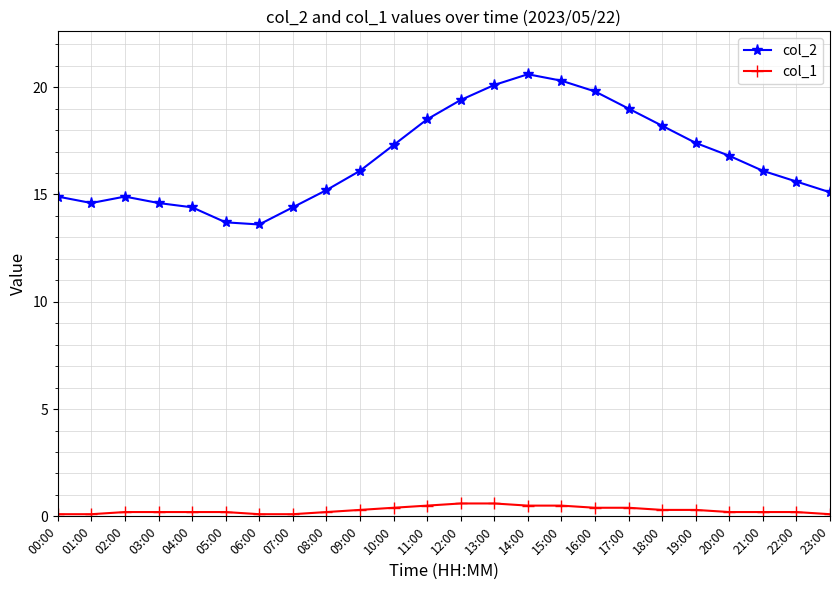

What is the label of the 3rd point from the right?

21:00